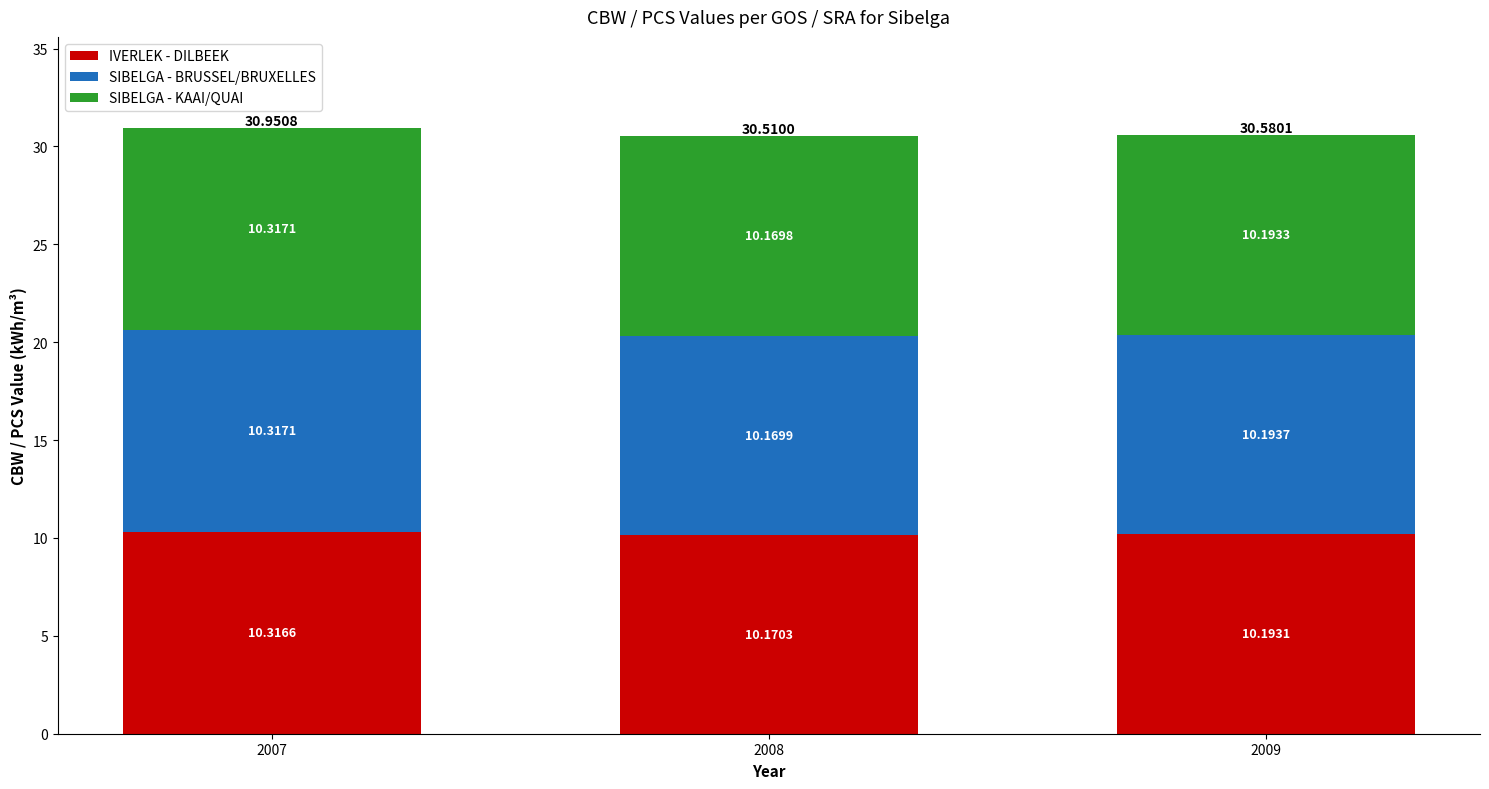

At which category is the sum across all series the highest?

2007